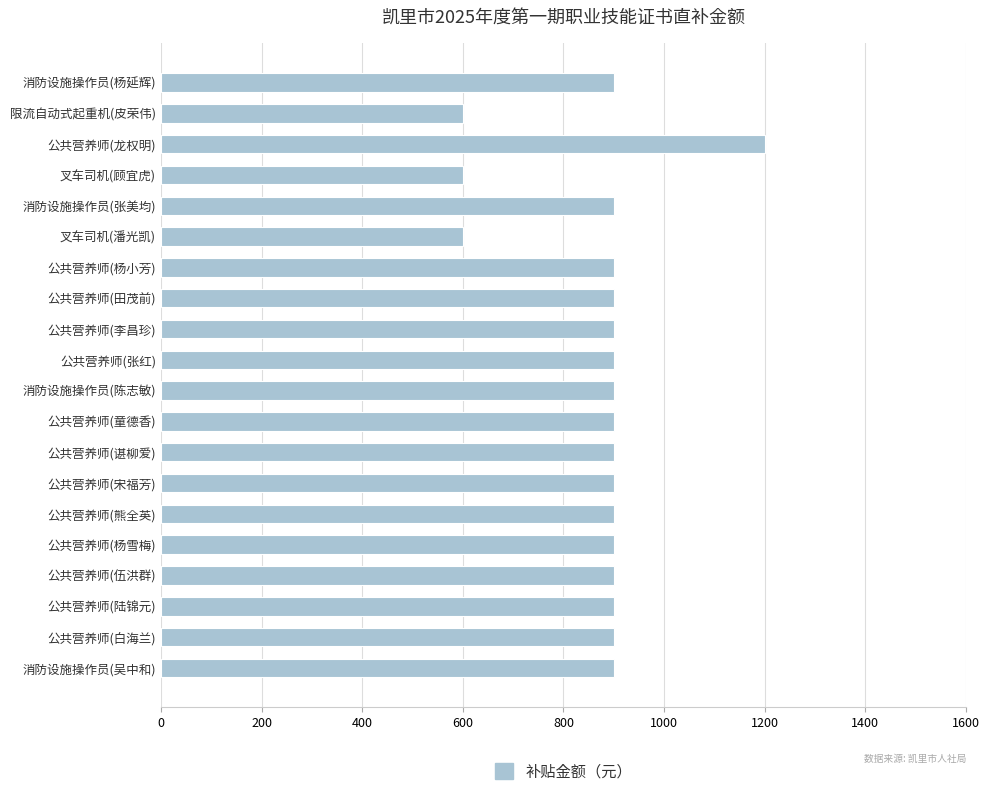

Reading top to bottom, list all the values displayed in this chart.

消防设施操作员(杨延辉)=900	限流自动式起重机(皮荣伟)=600	公共营养师(龙权明)=1200	叉车司机(顾宜虎)=600	消防设施操作员(张美均)=900	叉车司机(潘光凯)=600	公共营养师(杨小芳)=900	公共营养师(田茂前)=900	公共营养师(李昌珍)=900	公共营养师(张红)=900	消防设施操作员(陈志敏)=900	公共营养师(童德香)=900	公共营养师(谌柳爱)=900	公共营养师(宋福芳)=900	公共营养师(熊全英)=900	公共营养师(杨雪梅)=900	公共营养师(伍洪群)=900	公共营养师(陆锦元)=900	公共营养师(白海兰)=900	消防设施操作员(吴中和)=900